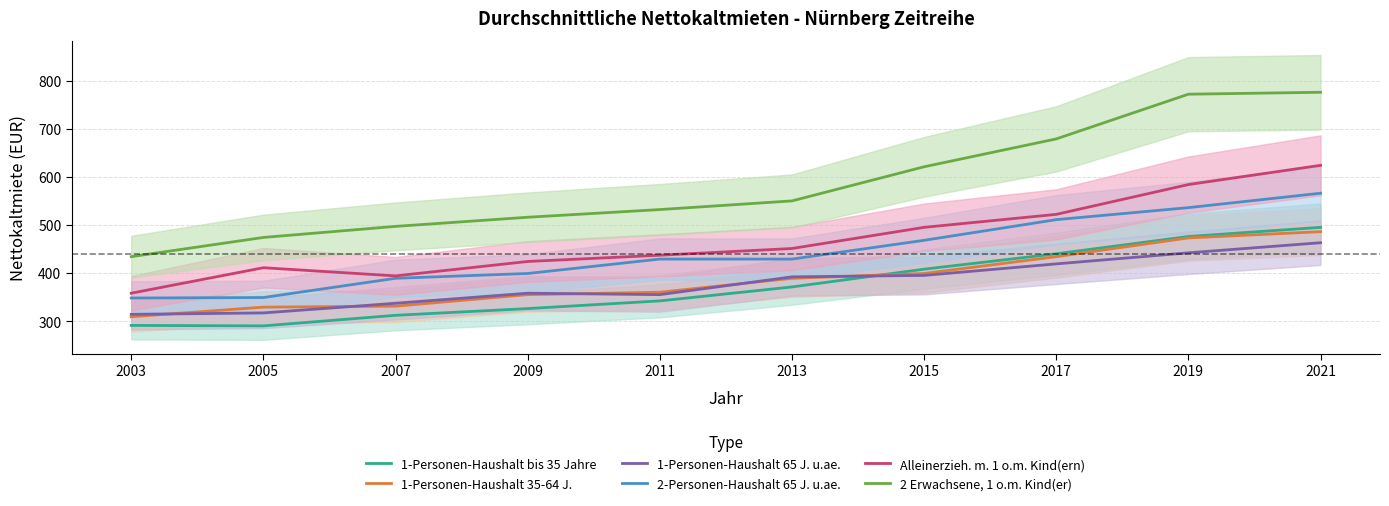

What is the minimum value for 2-Personen-Haushalt 65 J. u.ae.?

348